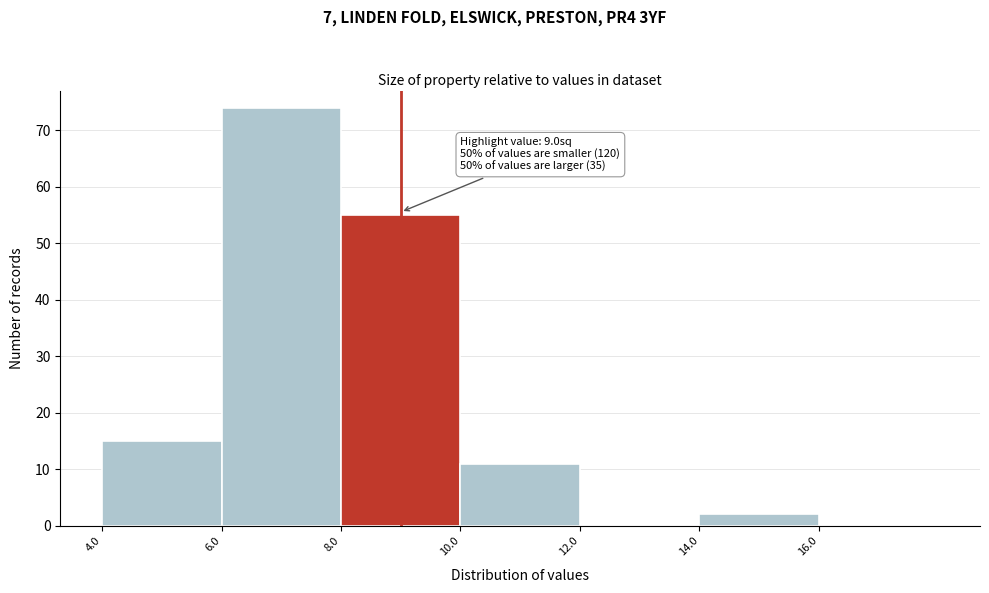

Which range on the x-axis has the tallest bar?

6 to 8